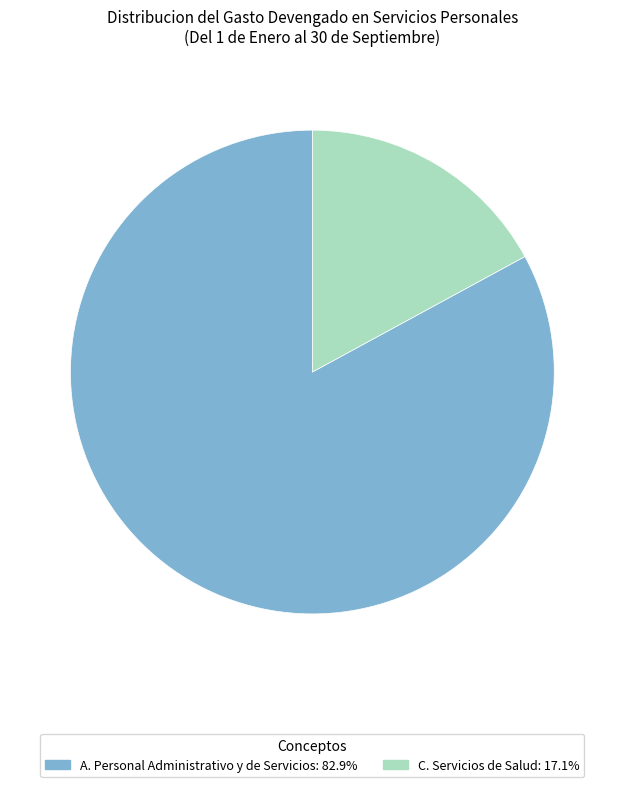

Which has a higher value, C. Servicios de Salud or A. Personal Administrativo y de Servicios?

A. Personal Administrativo y de Servicios